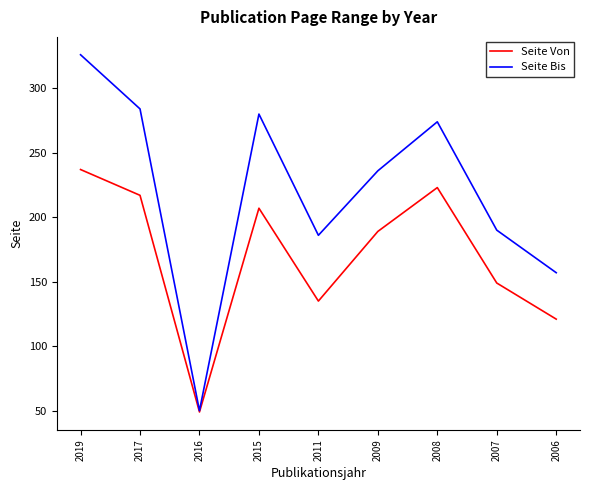

Which series has the largest range (max minus min)?

Seite Bis